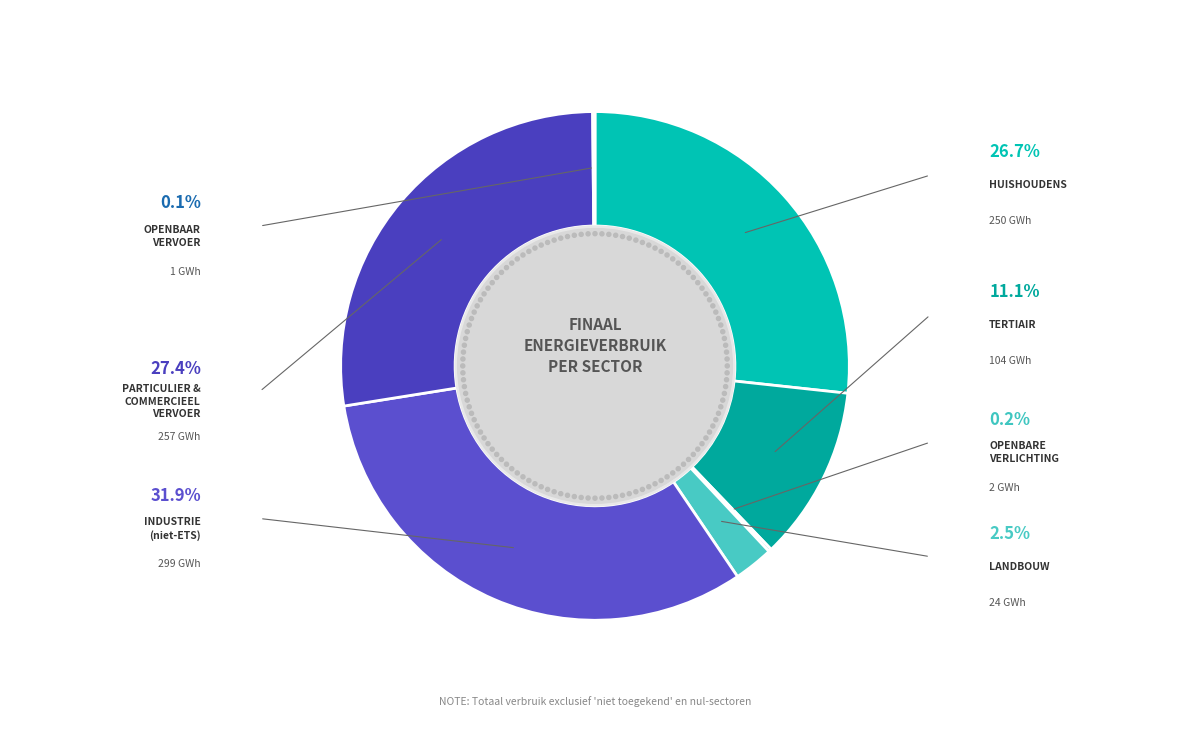

Does huishoudens represent more than half of the total?

No